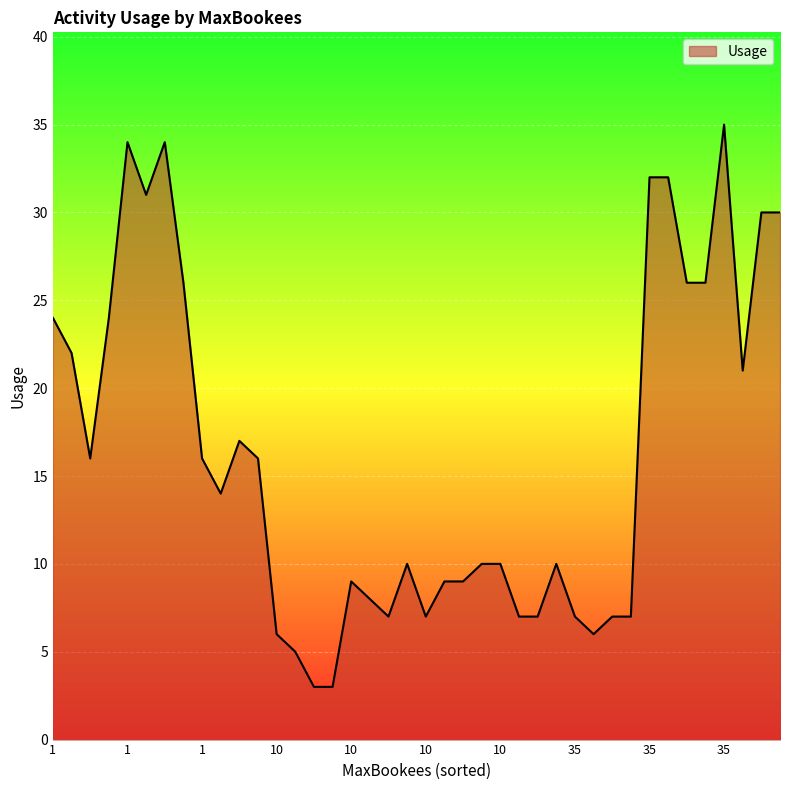

What is the smallest value displayed?

3